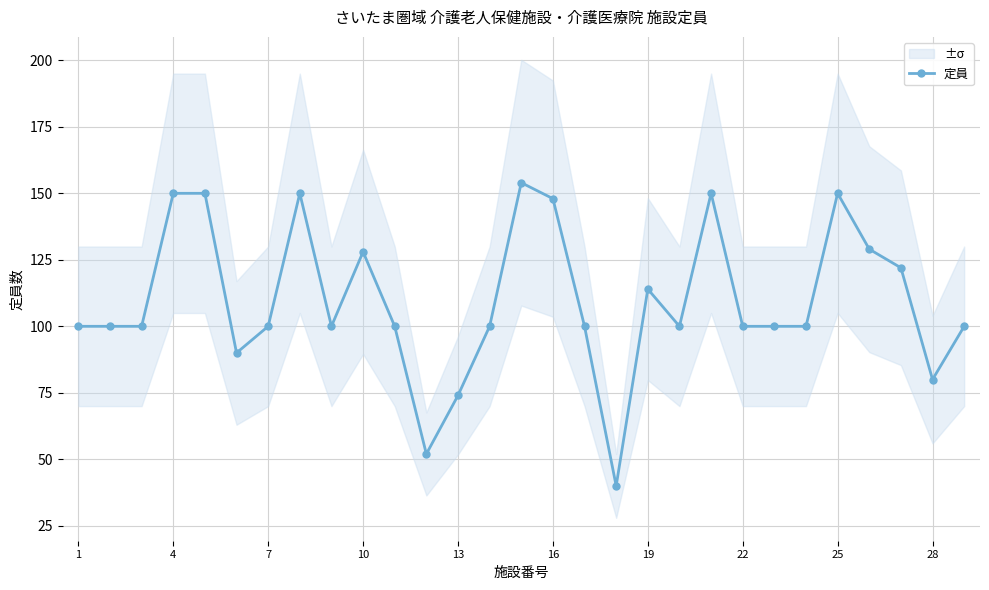

How many categories are shown in the chart?

29